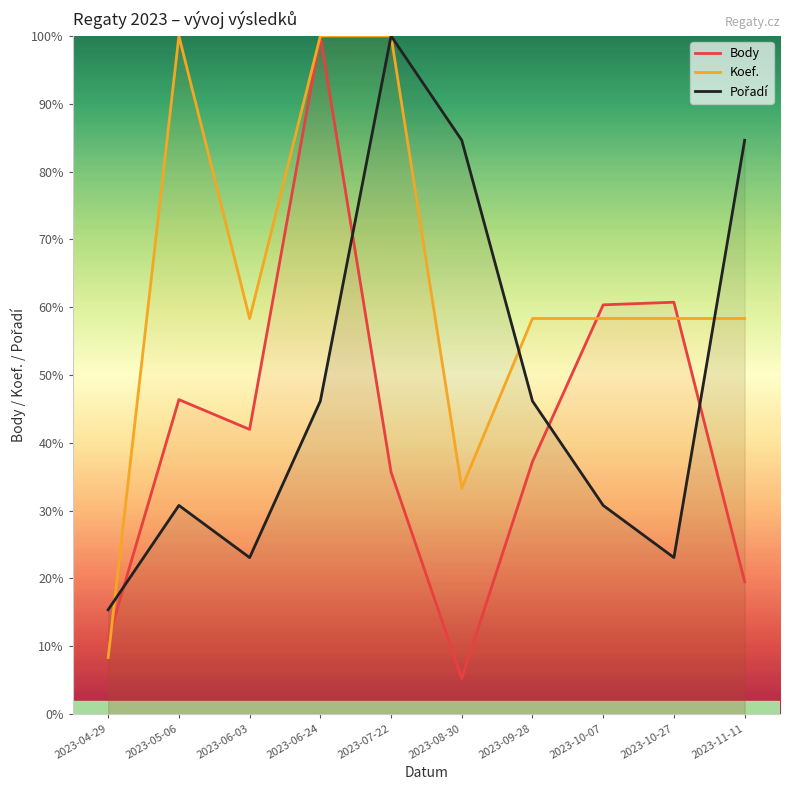

What is the difference between the Body values at 2023-06-03 and 2023-07-22?

6.3